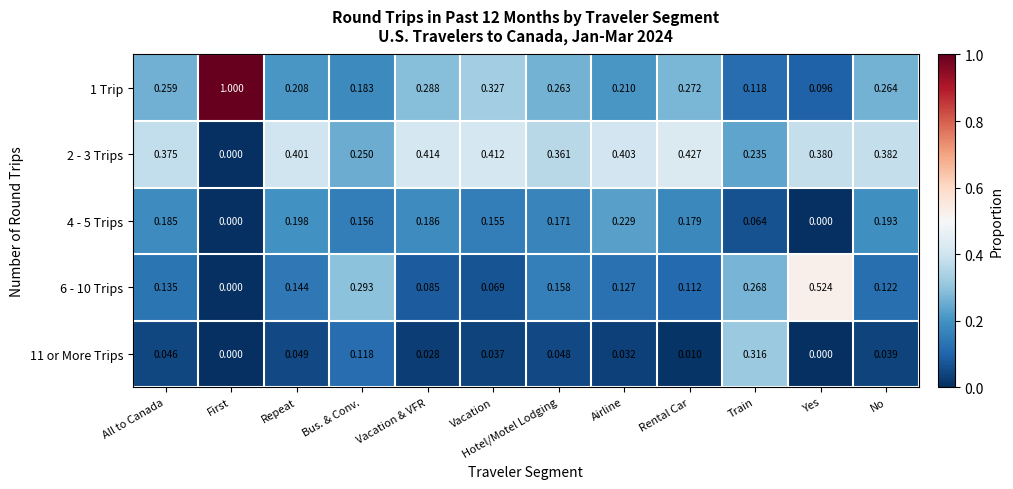

Rank the categories by 2 - 3 Trips value from lowest to highest.

First, Train, Bus. & Conv., Hotel/Motel Lodging, All to Canada, Yes, No, Repeat, Airline, Vacation, Vacation & VFR, Rental Car